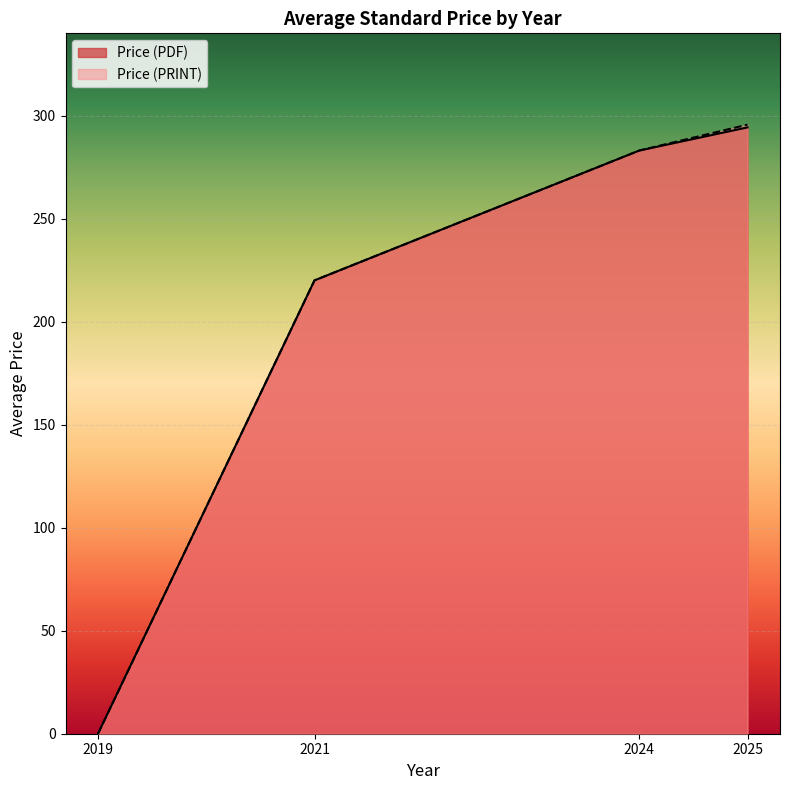

True or false: Price (PDF) has more than 2 points higher than both neighbors.

False